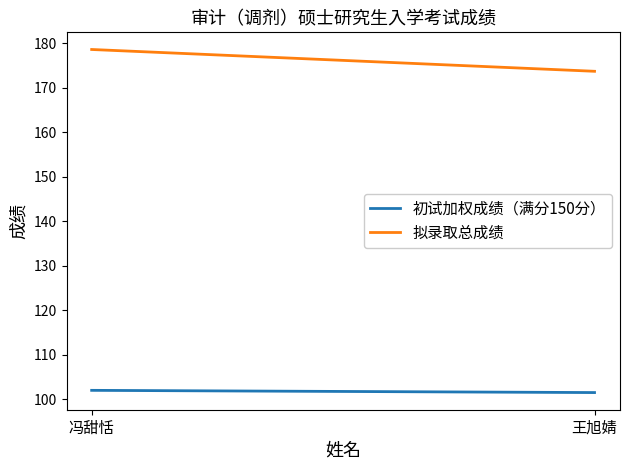

How many series are shown in this chart?

2